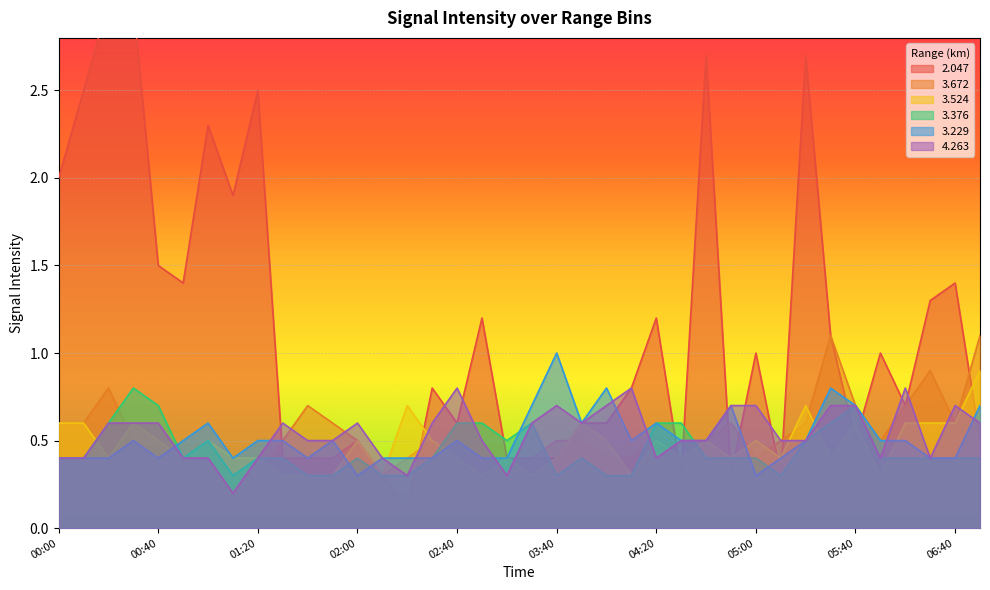

At how many categories does at least one series exceed 0?

38